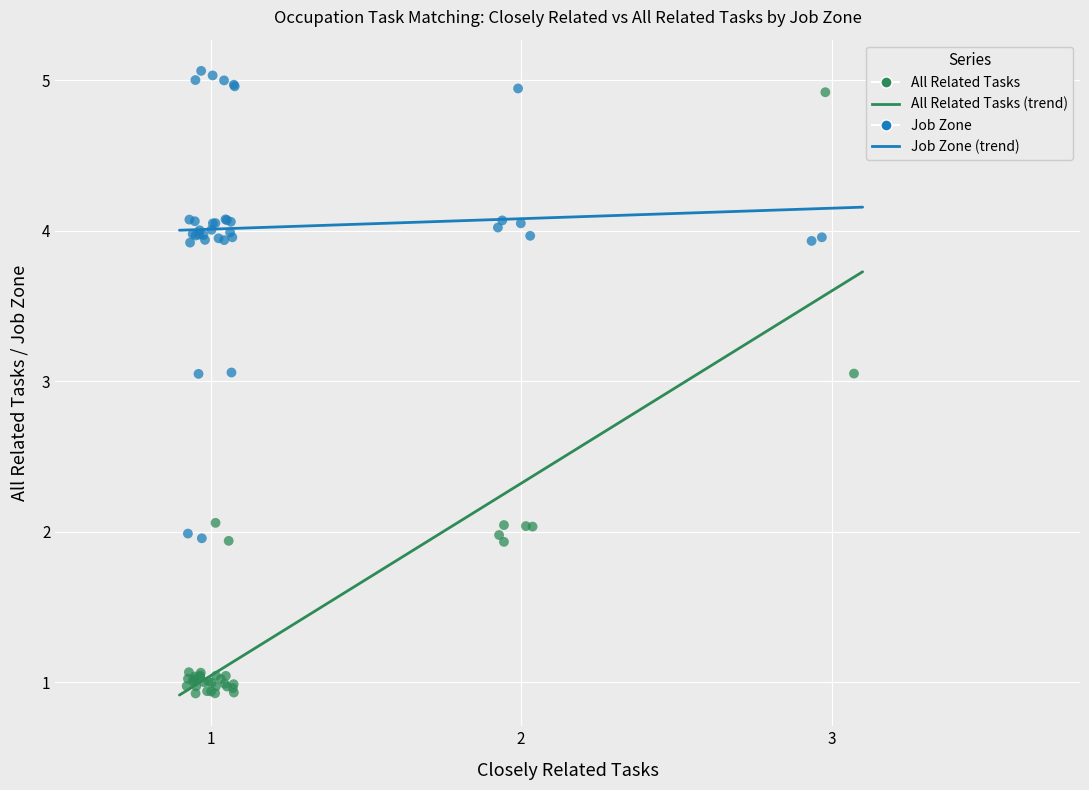

Which series contains the lowest Y value?

All Related Tasks